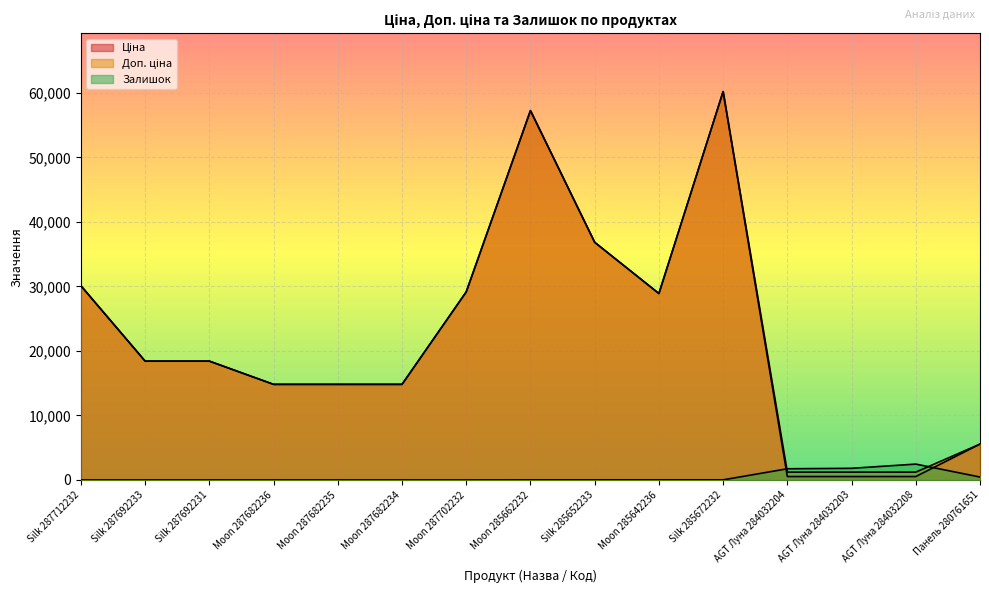

How many data points does each series have?

15